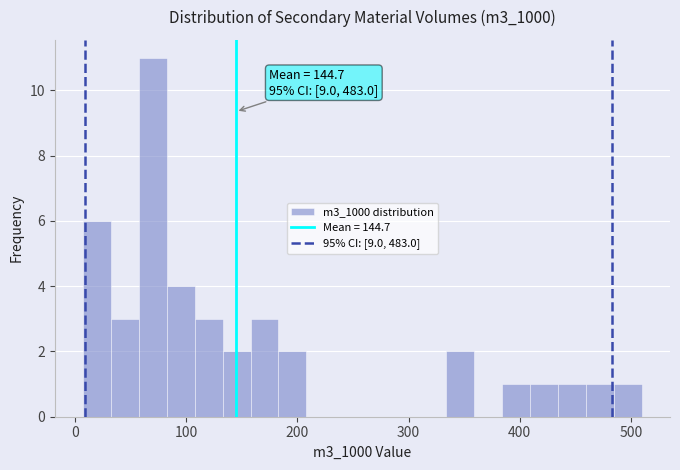

Read against the x-axis, roughly where is the centre of the tallest bar?

70